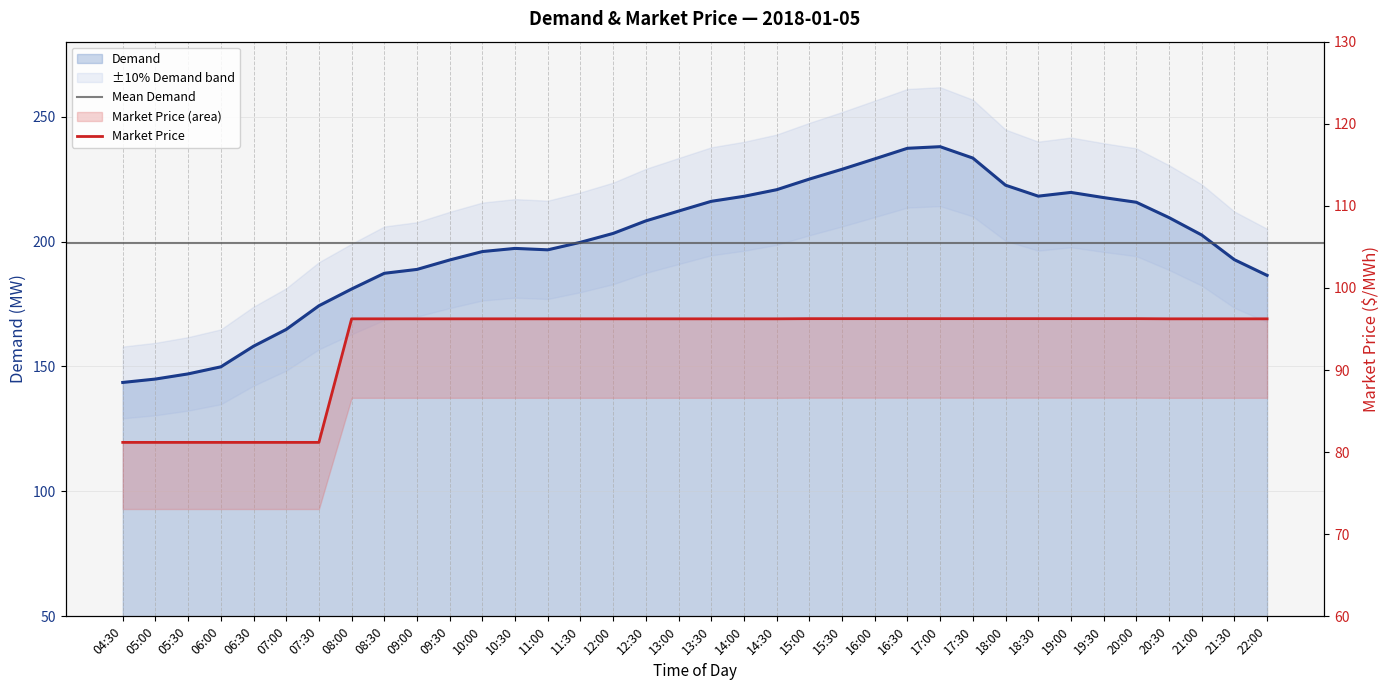

What is the difference between the highest and lowest values at 13:00?

116.0